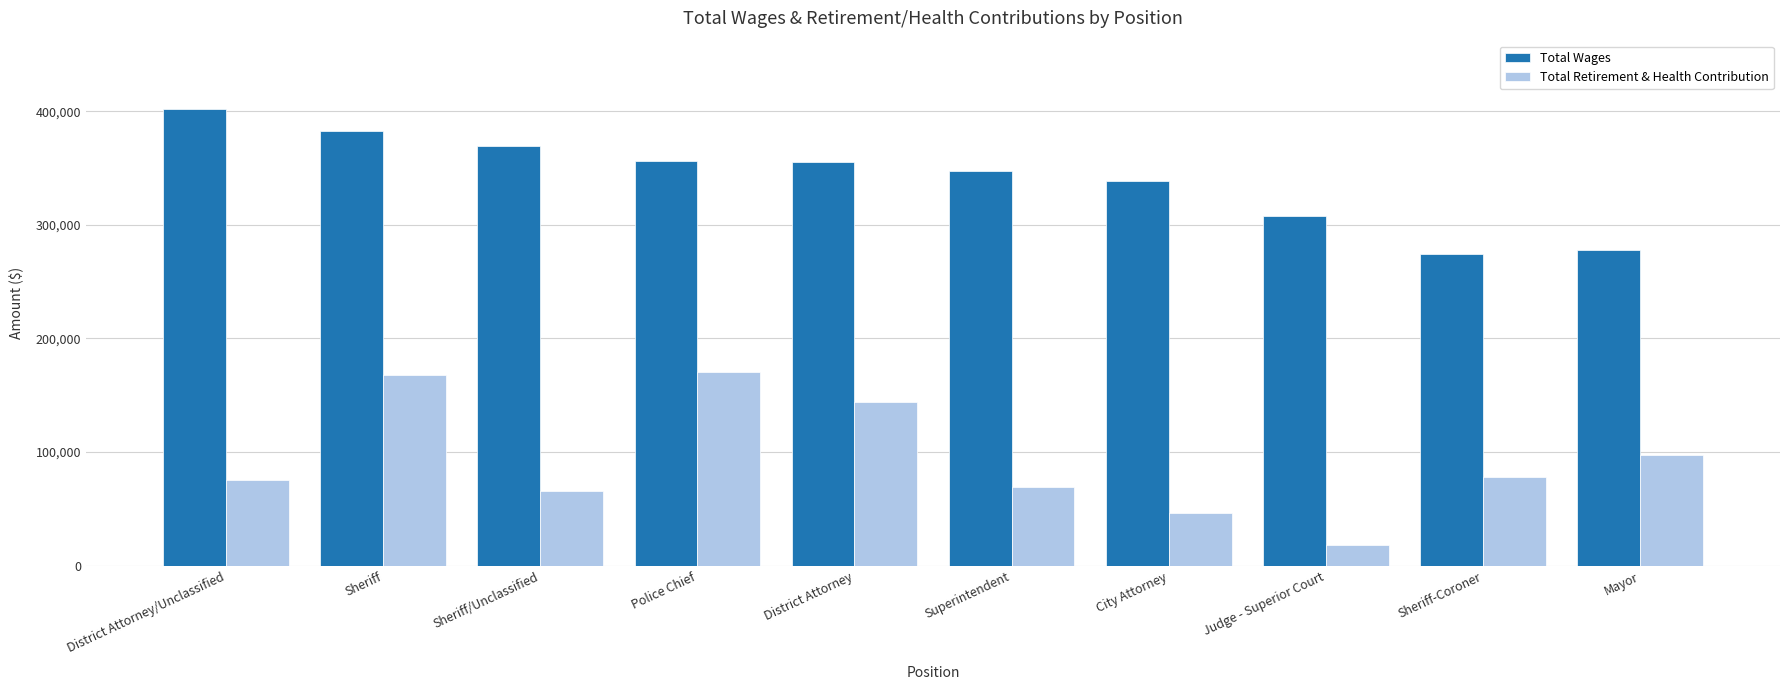

How many categories are shown in the chart?

10